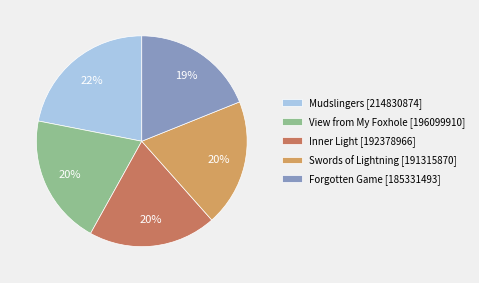

Does any single category account for the majority?

No